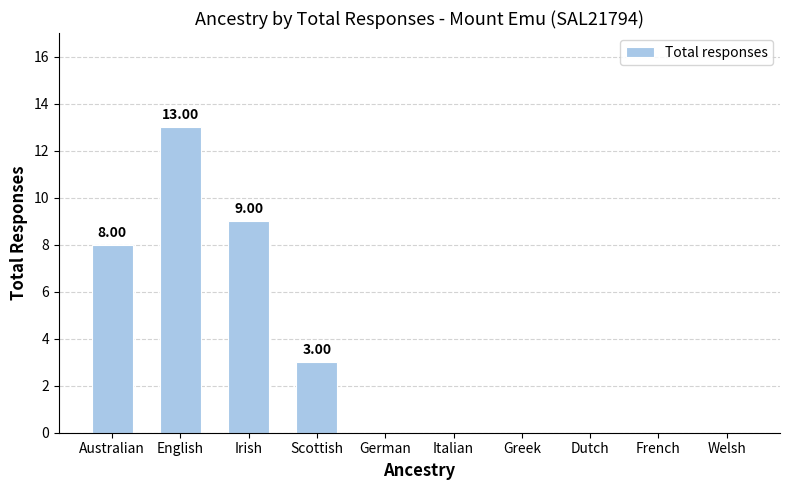

Where is the data nearest to the value 6?

Australian